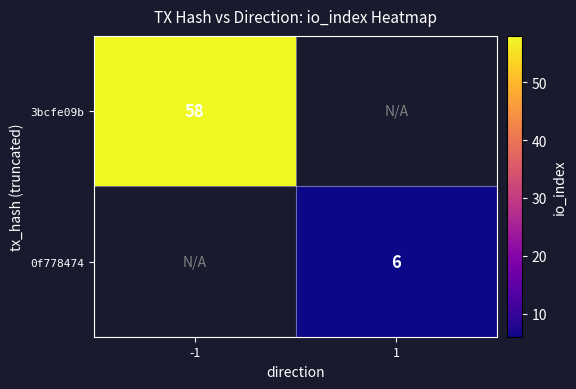

True or false: 3bcfe09b has a value of 100.1 at -1.

False